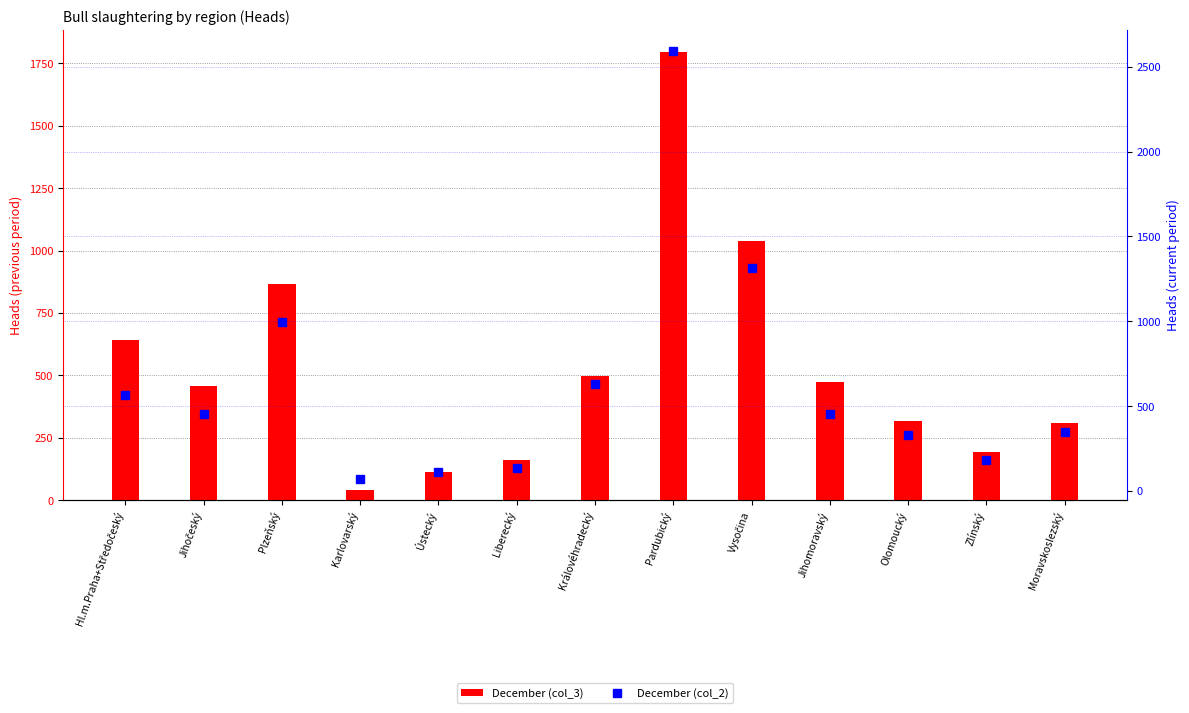

What is the maximum value for December (col_3)?

1795